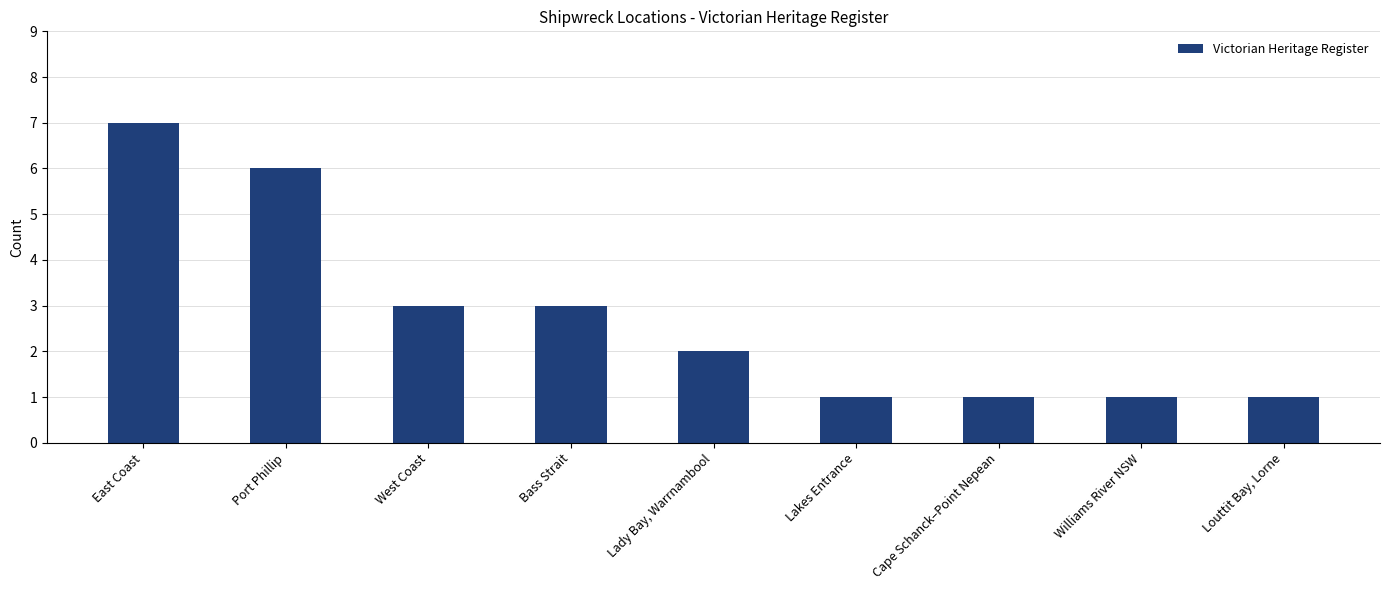

At which category does the chart reach its peak across all series?

East Coast